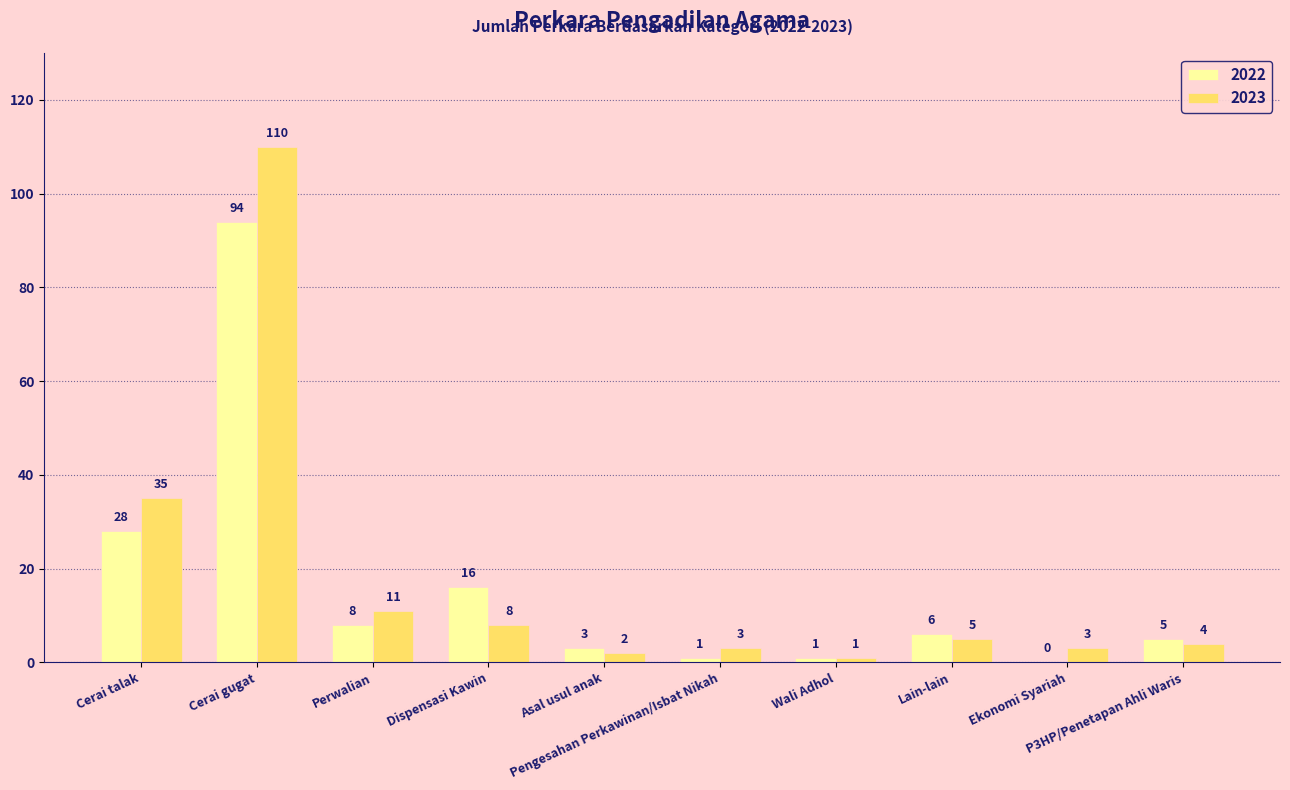

What is the highest value of the 2022 series?

94